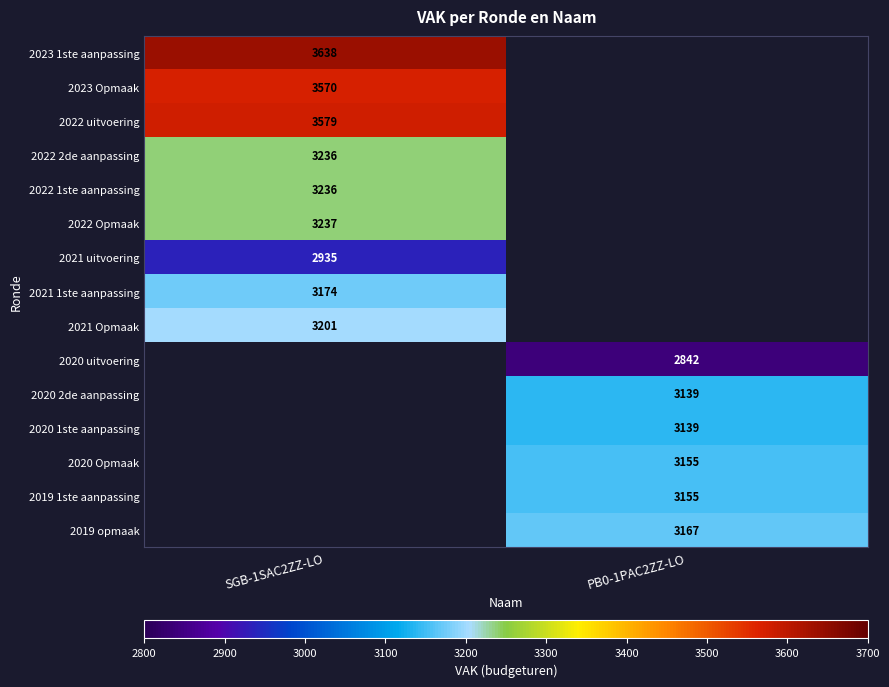

Is the value of 2020 Opmaak at PB0-1PAC2ZZ-LO greater than the value of 2021 Opmaak at SGB-1SAC2ZZ-LO?

No